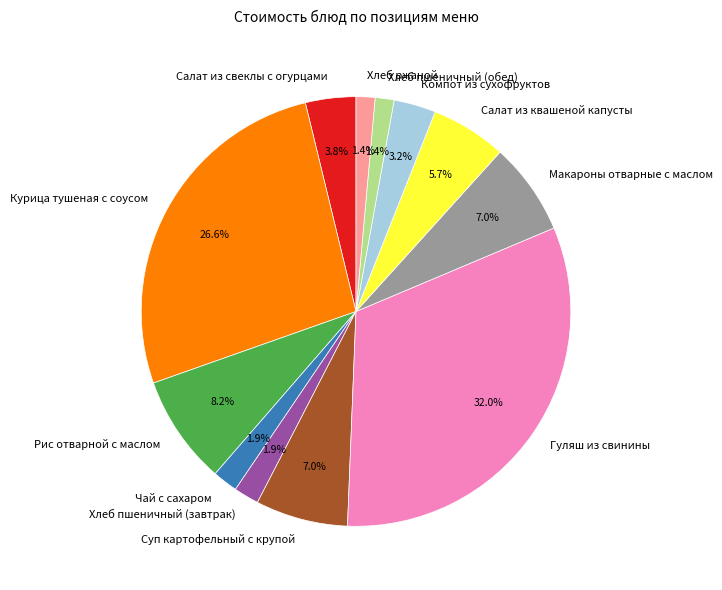

Which has a higher value, Компот из сухофруктов or Хлеб ржаной?

Компот из сухофруктов